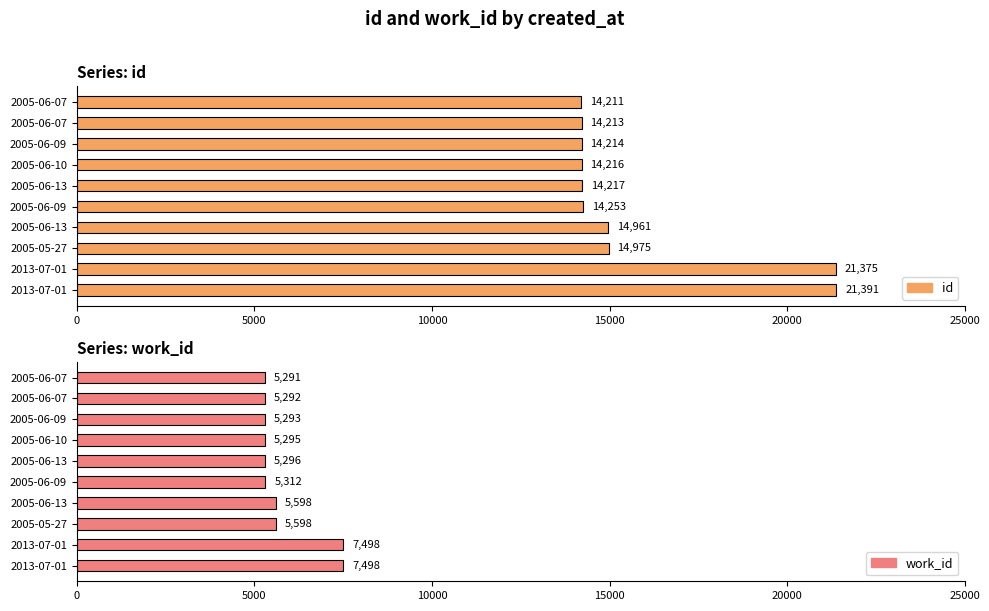

How many groups of bars are there?

10